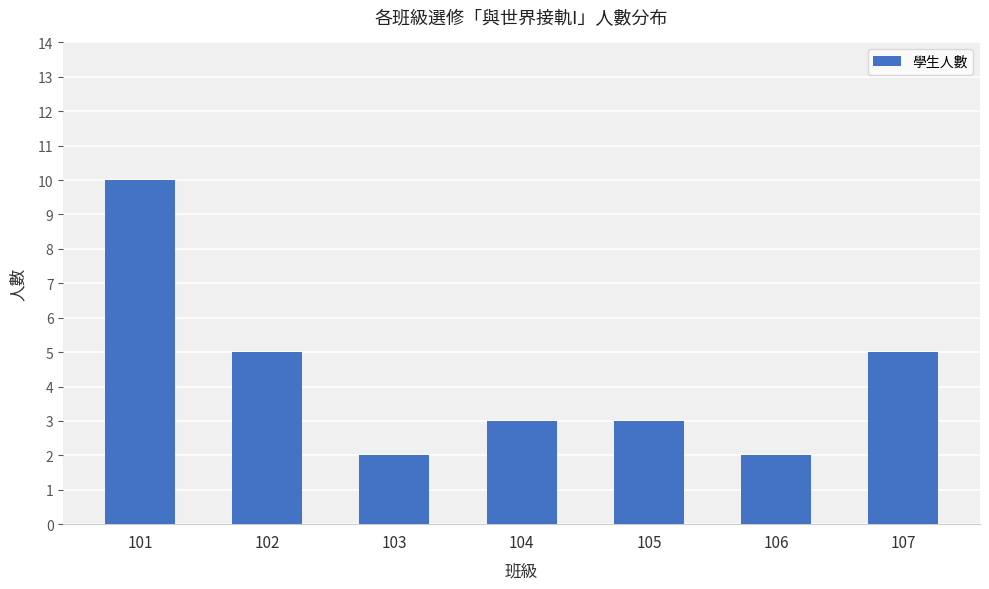

What is the average value?

4